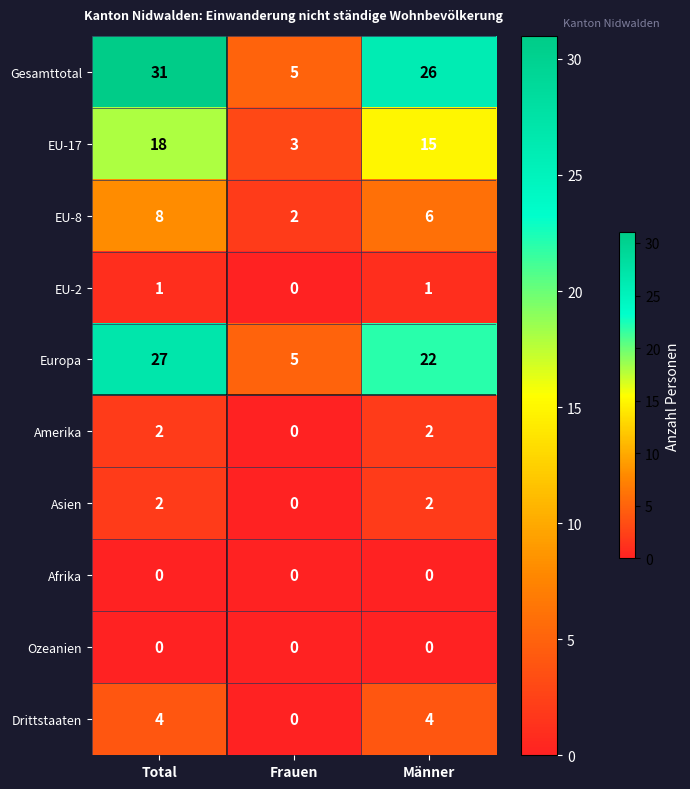

What is the sum of all Asien values?

4